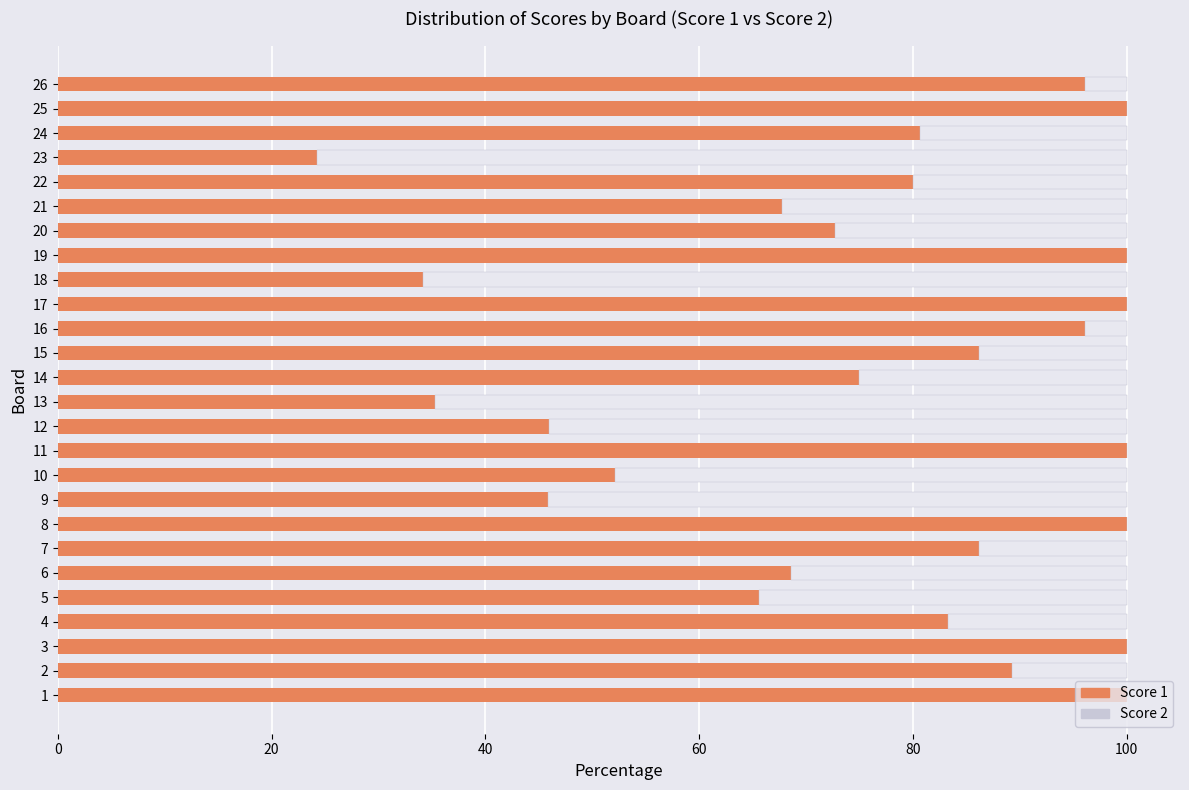

What is the total value across all series at 9?

100.0